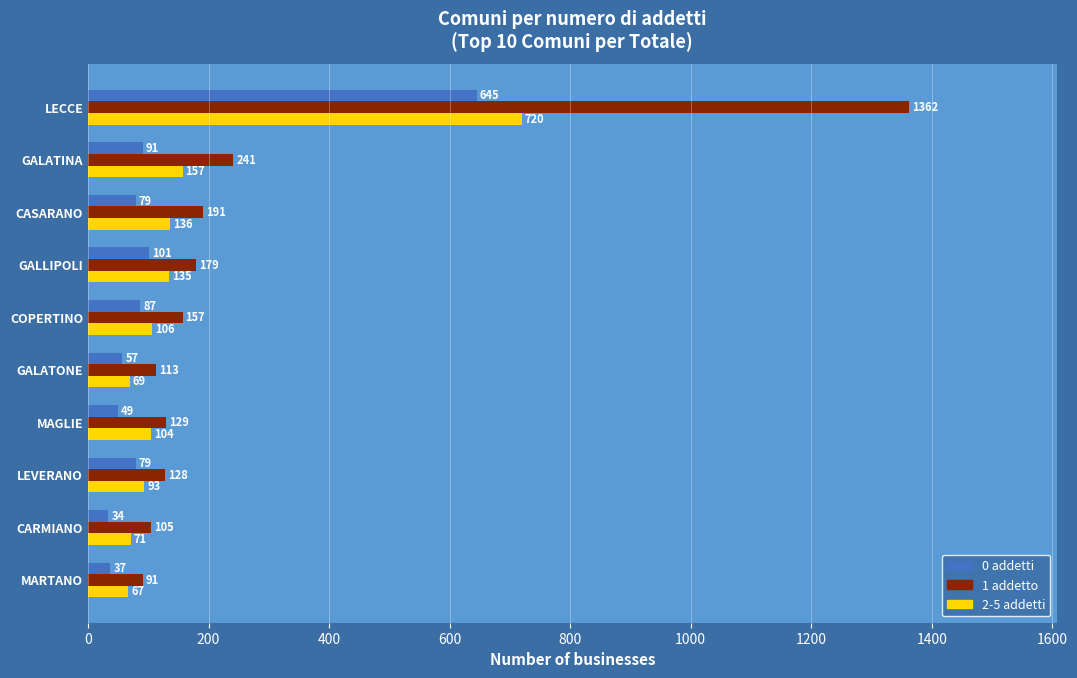

True or false: 0 addetti has a value of 91 at GALATINA.

True